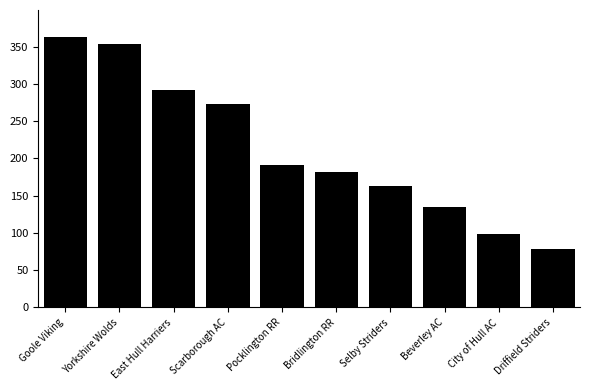

Reading right to left, what are all the values shown in this chart?

79	98	135	163	182	191	273	292	353	363